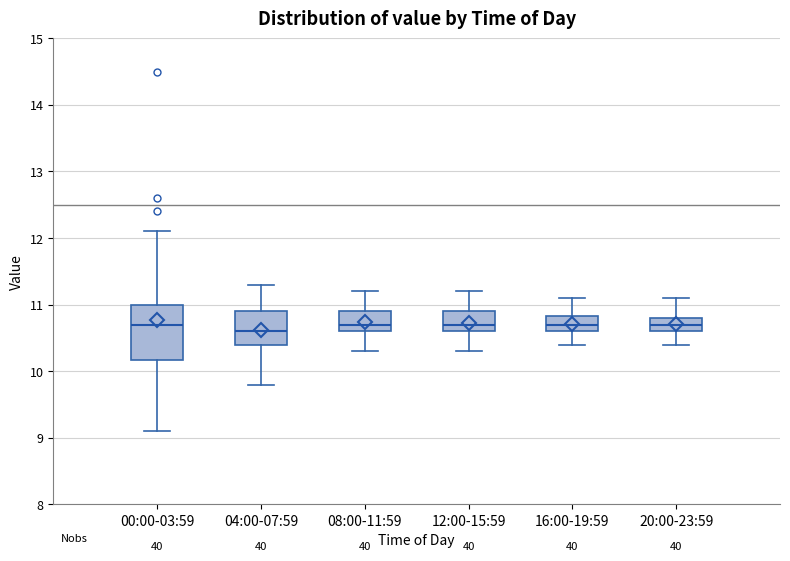

Where does the upper whisker of the box for 20:00-23:59 end on the y-axis? The values are not printed on the chart, so give them approximately, as read against the axis.

11.1